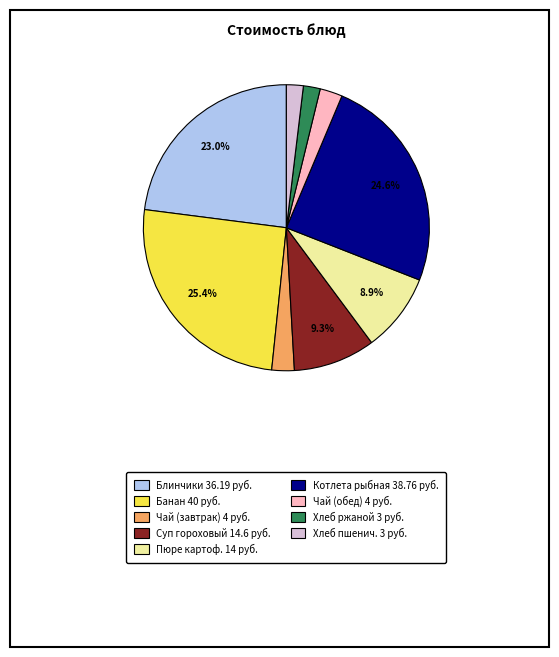

Is there a majority slice in this chart?

No